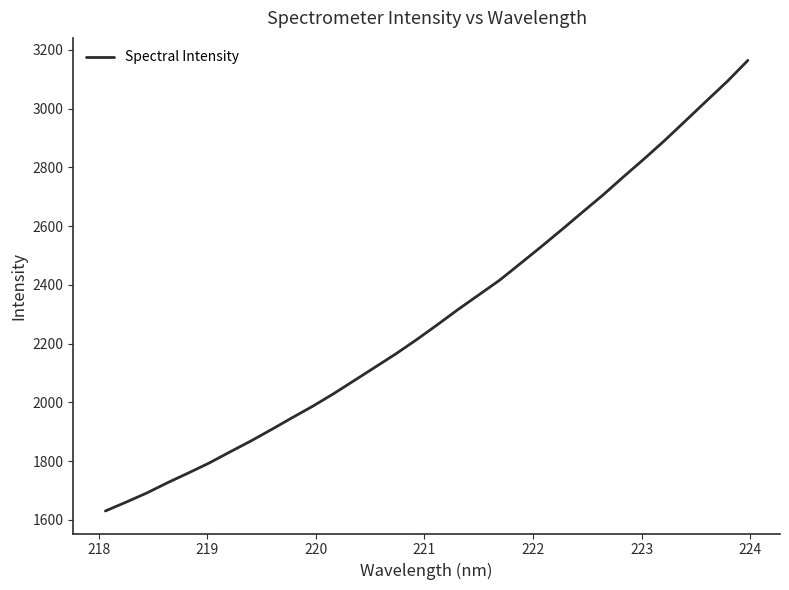

How many values are below 2263?

16